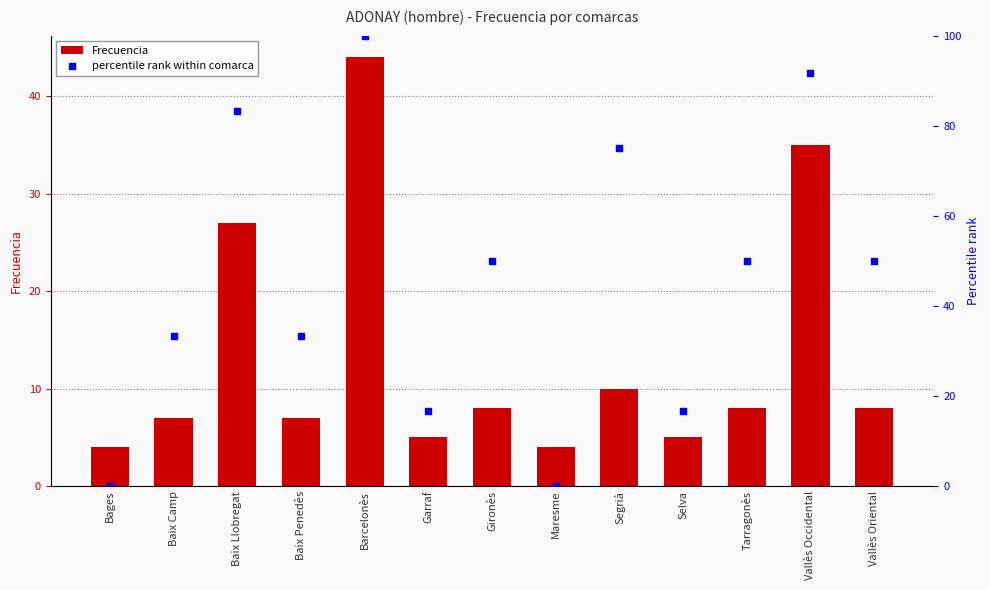

What are all the series names shown in the legend?

Frecuencia, percentile rank within comarca